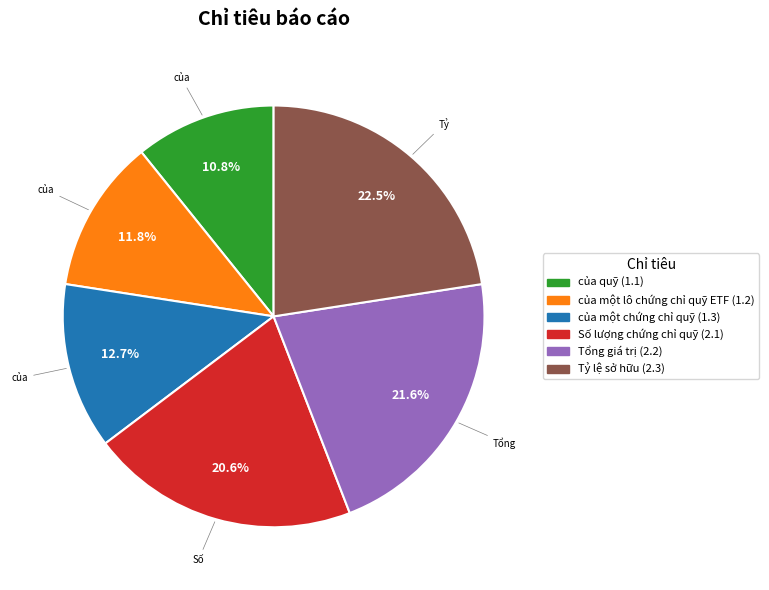

Rank the categories by value from highest to lowest.

Tỷ lệ sở hữu, Tổng giá trị, Số lượng chứng chỉ quỹ, của một chứng chỉ quỹ, của một lô chứng chỉ quỹ ETF, của quỹ